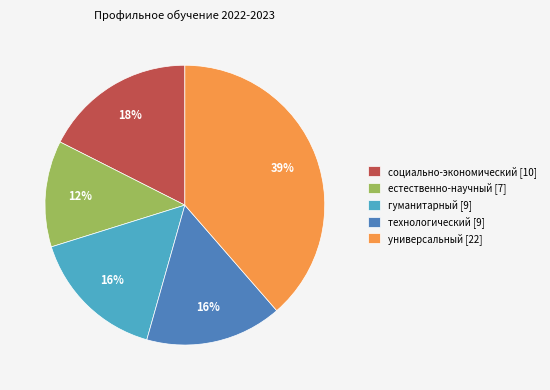

Which category has the smallest portion of the pie?

естественно-научный [7]